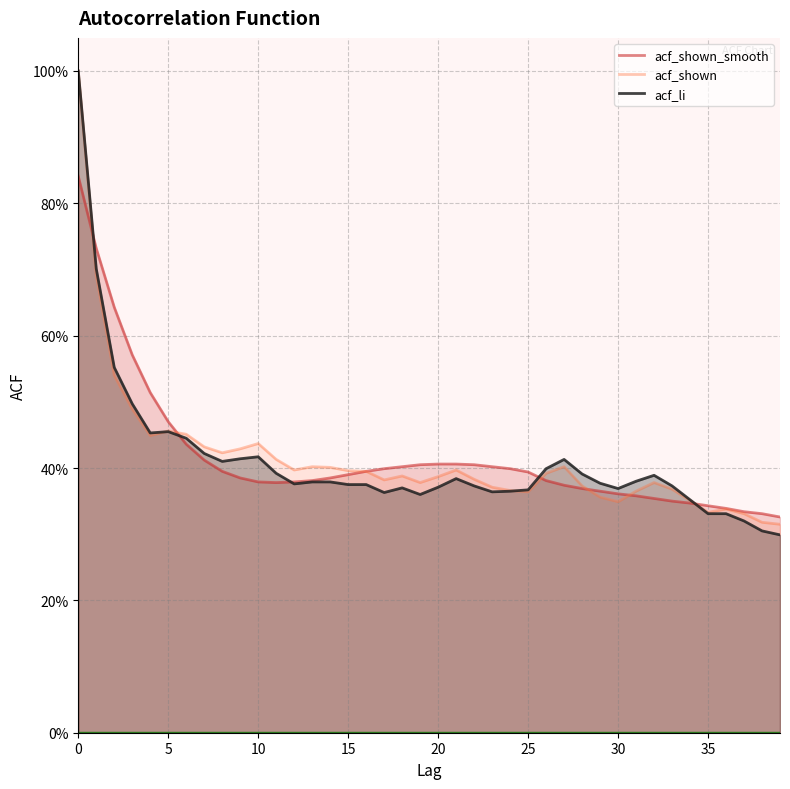

What is the minimum value shown in the chart?

0.3